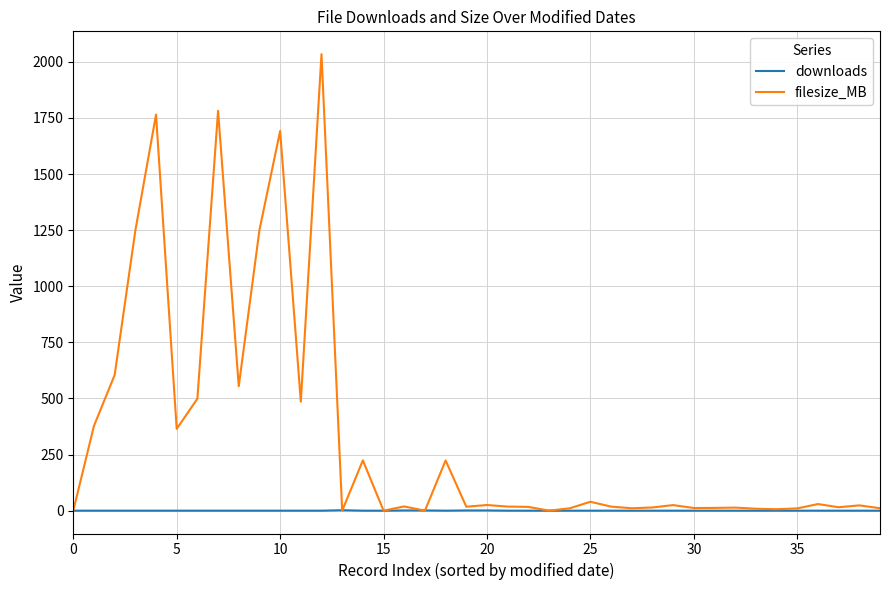

What is the greatest value displayed?

2034.3